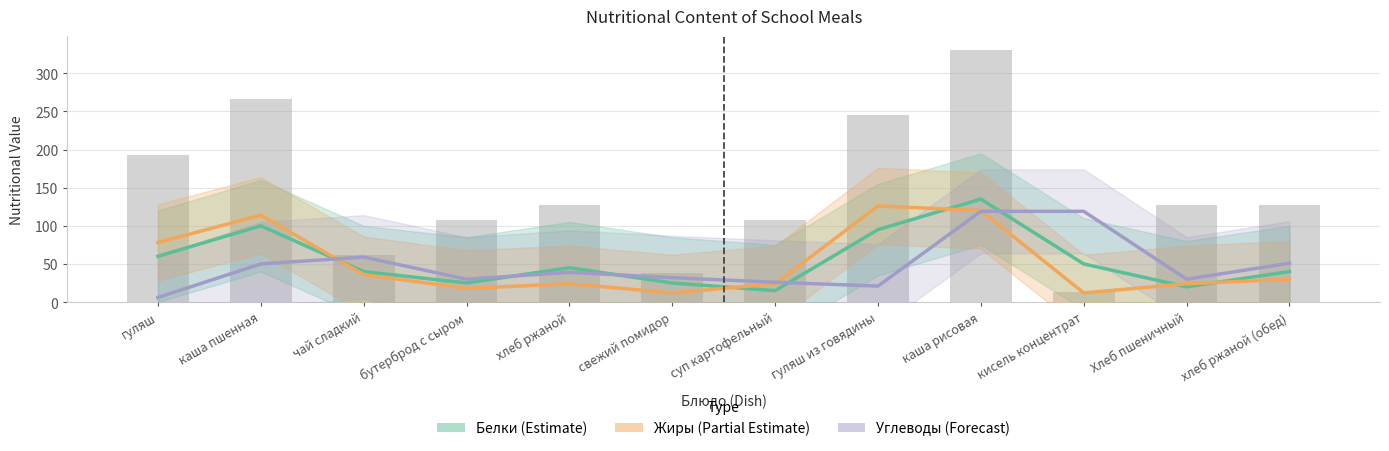

List the series in order of their overall mean, lowest first.

Углеводы (Forecast), Жиры (Partial Estimate), Белки (Estimate)